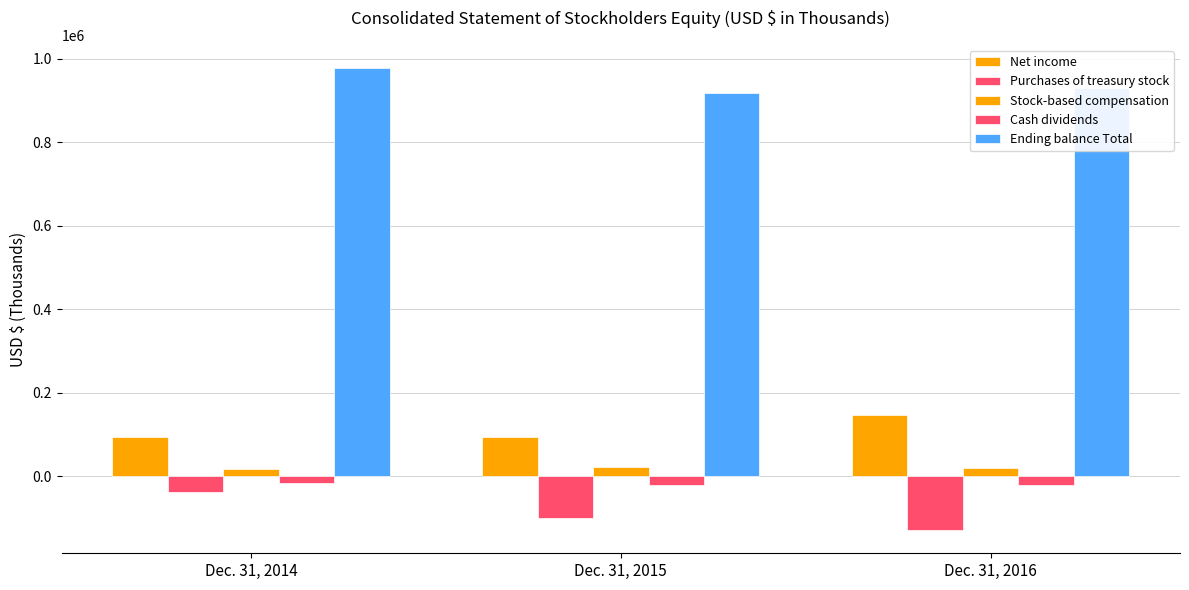

What is the sum of all Purchases of treasury stock values?

-265004